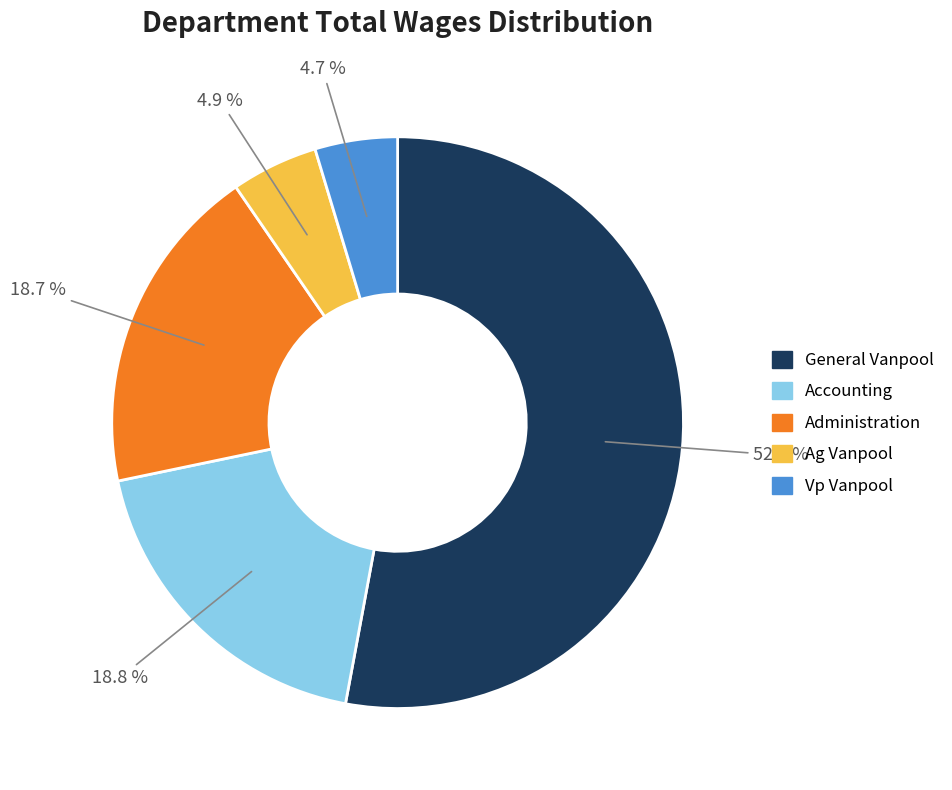

What is the majority slice?

General Vanpool